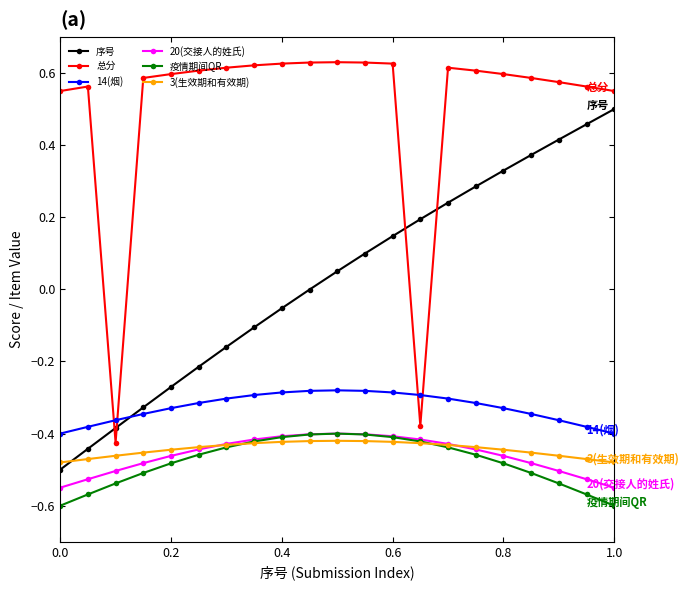

Which series has the largest total across all categories?

总分